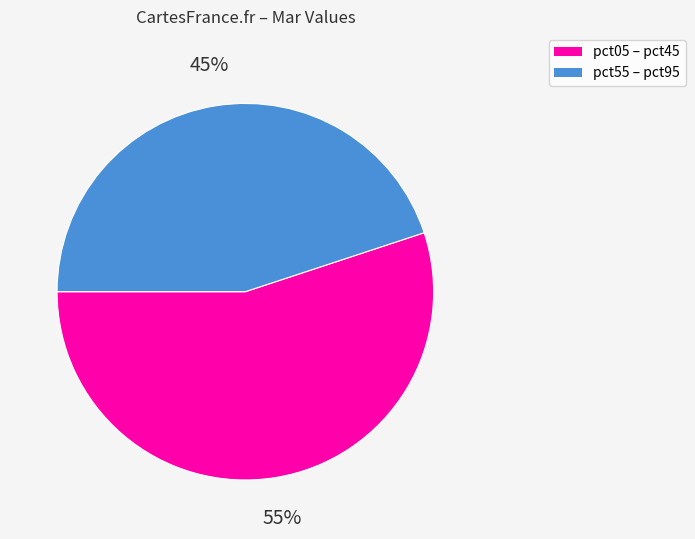

Is there a majority slice in this chart?

Yes